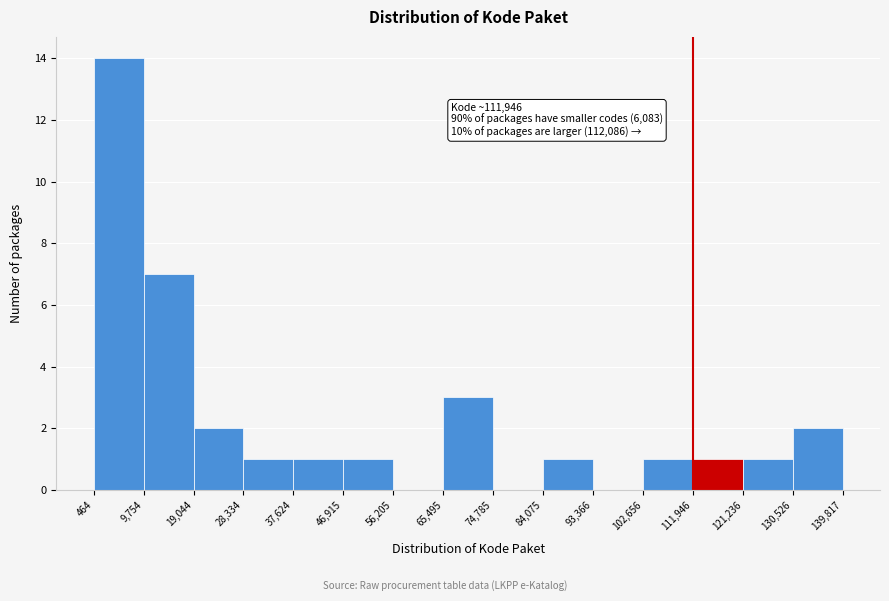

Which range on the x-axis has the tallest bar?

464 to 9,754